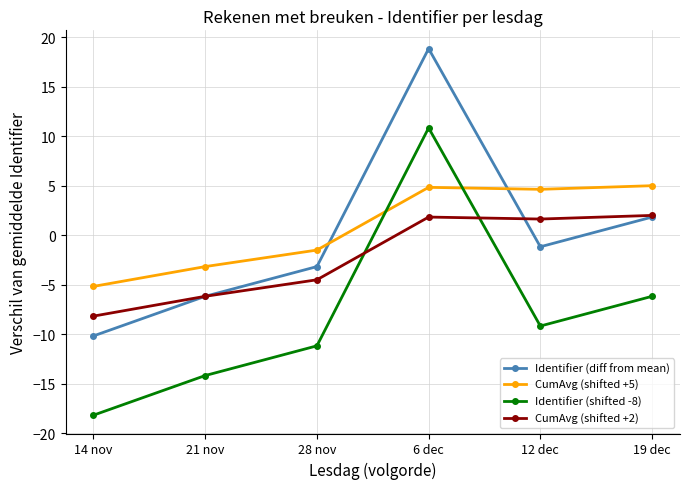

Which category has the highest value in the Identifier (diff from mean) series?

6 dec